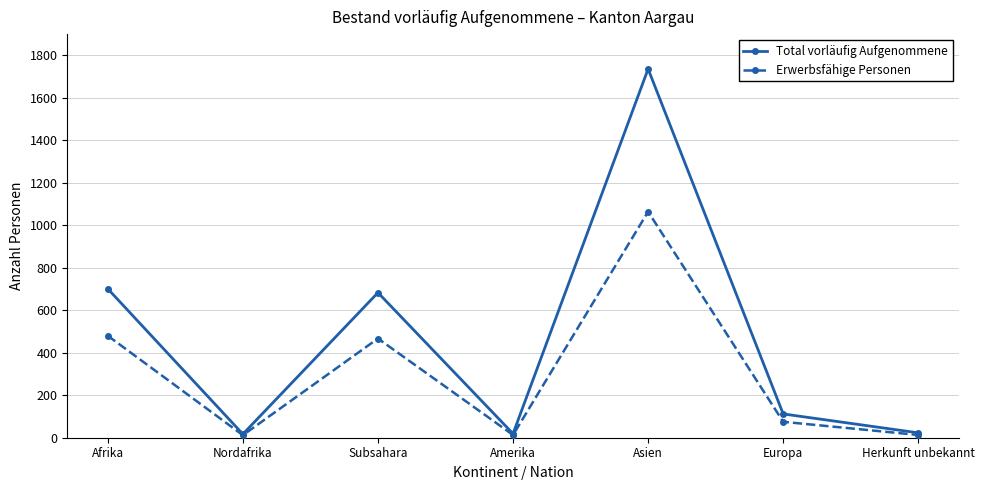

What is the label of the 2nd point from the left?

Nordafrika